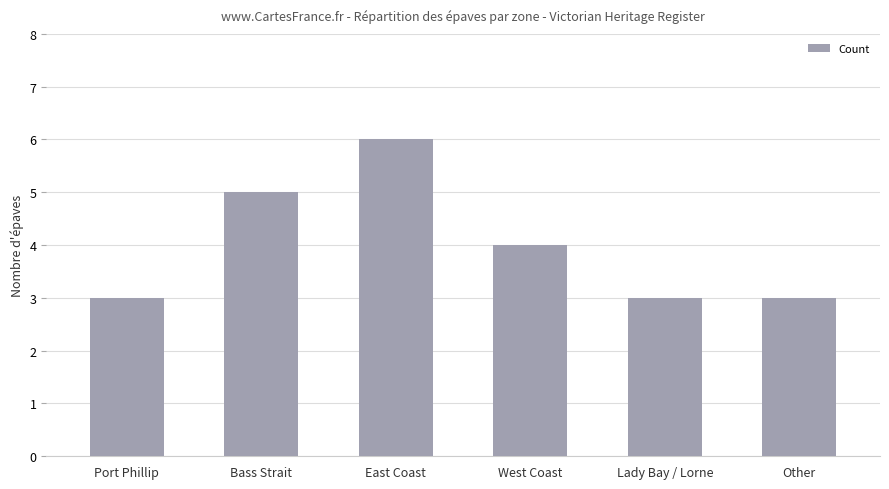

What position from the left is West Coast?

4